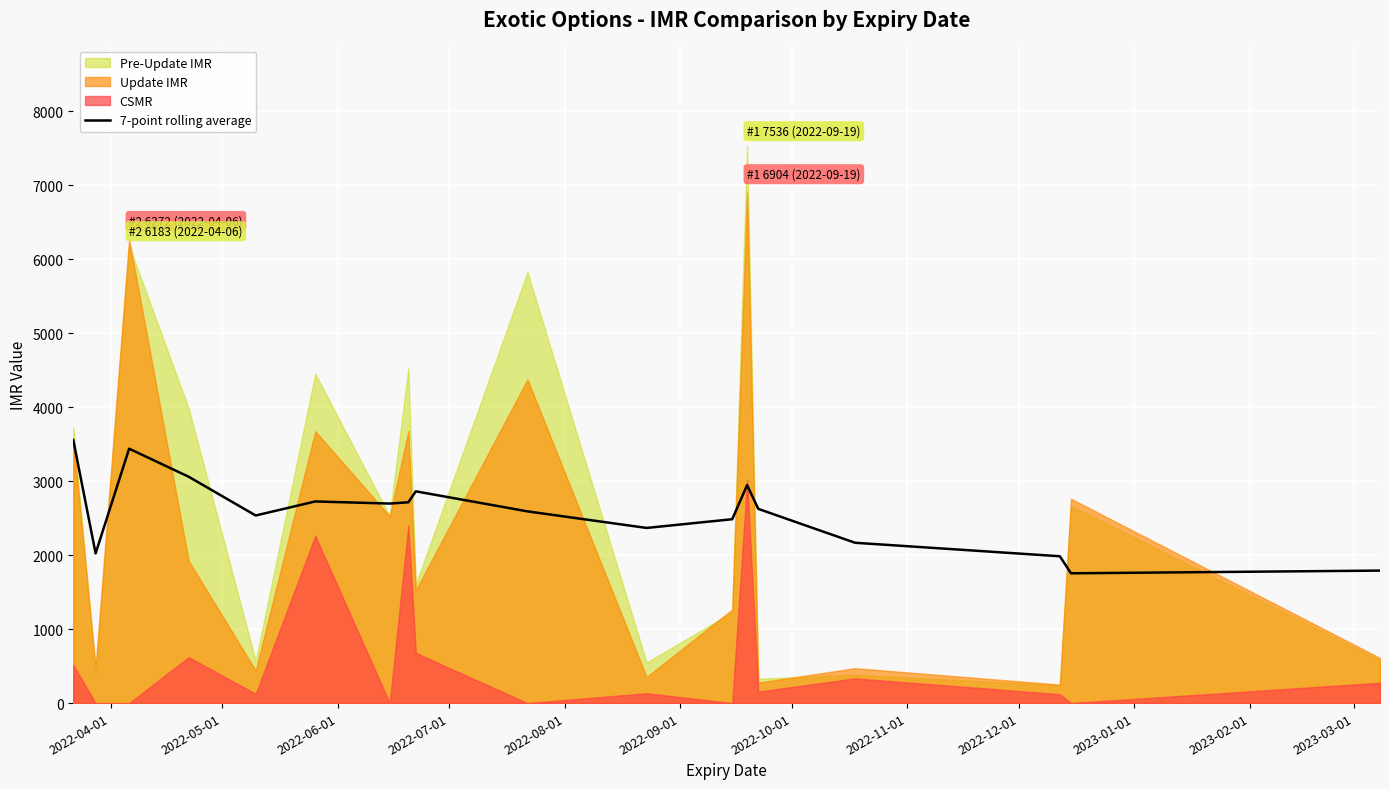

What is the lowest value of the 7-point rolling average series?

1755.0